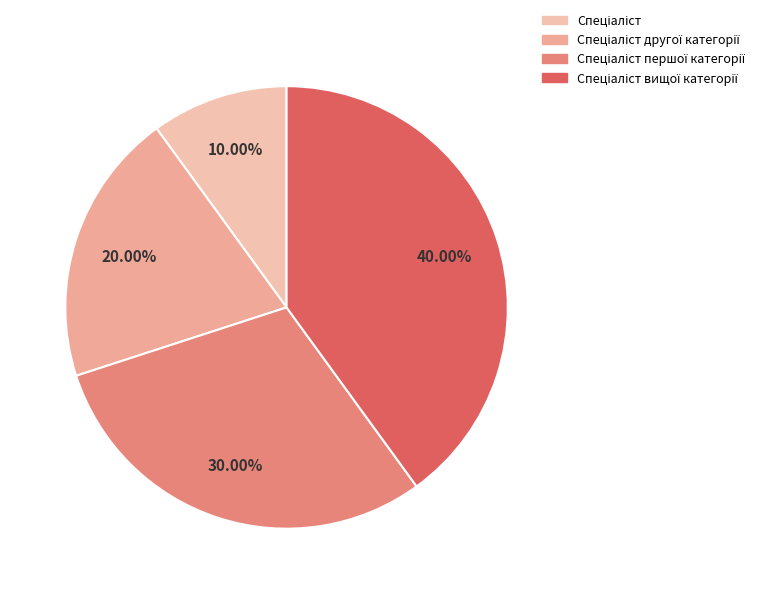

Which slice is the smallest?

Спеціаліст